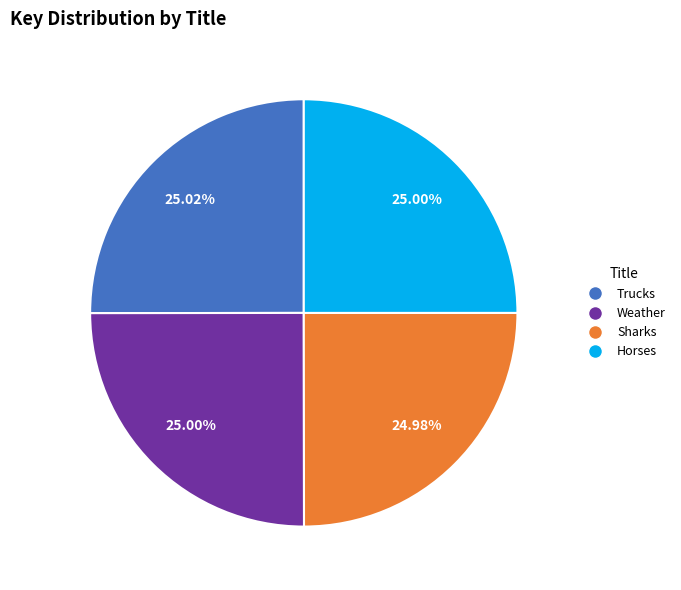

Is there a majority slice in this chart?

No